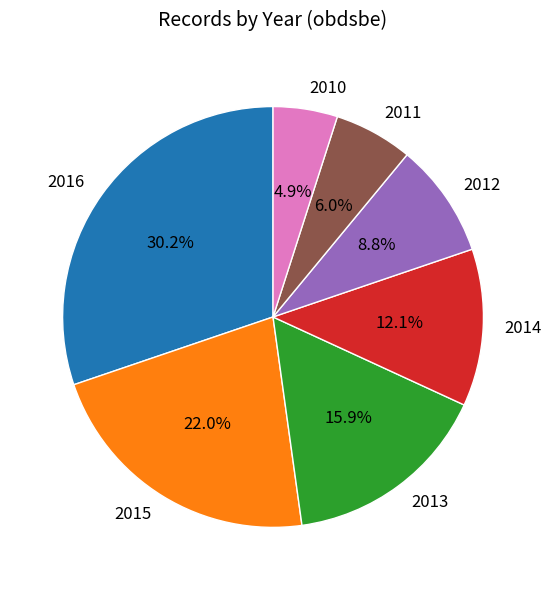

Is it true that 2015 is 7% of the pie?

False